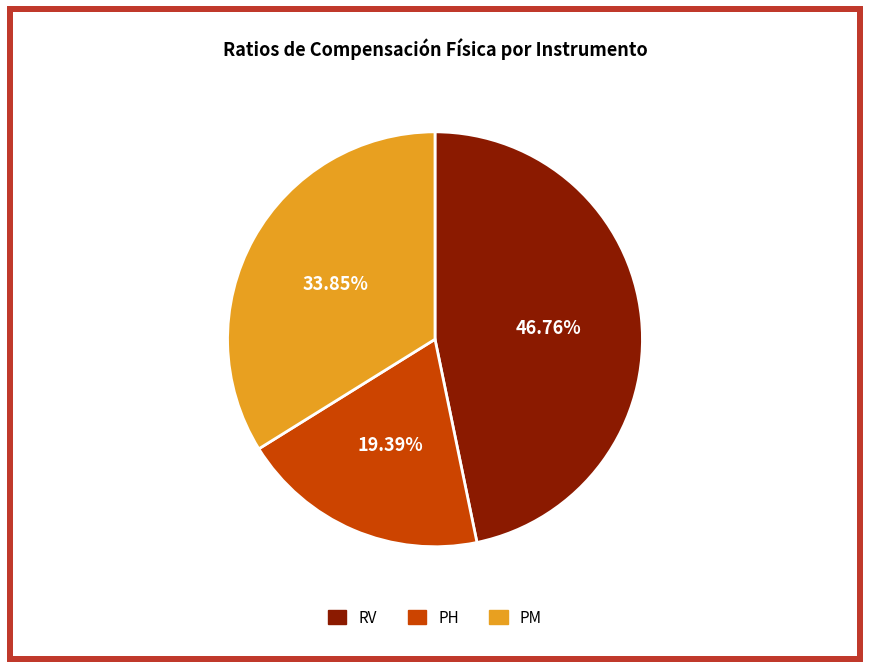

Combined, do RV and PH account for over 50%?

Yes